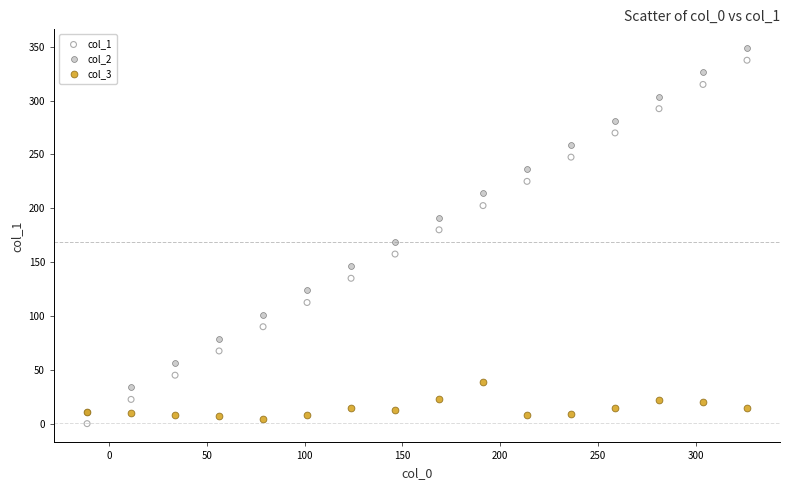

What are all the series names shown in the legend?

col_1, col_2, col_3